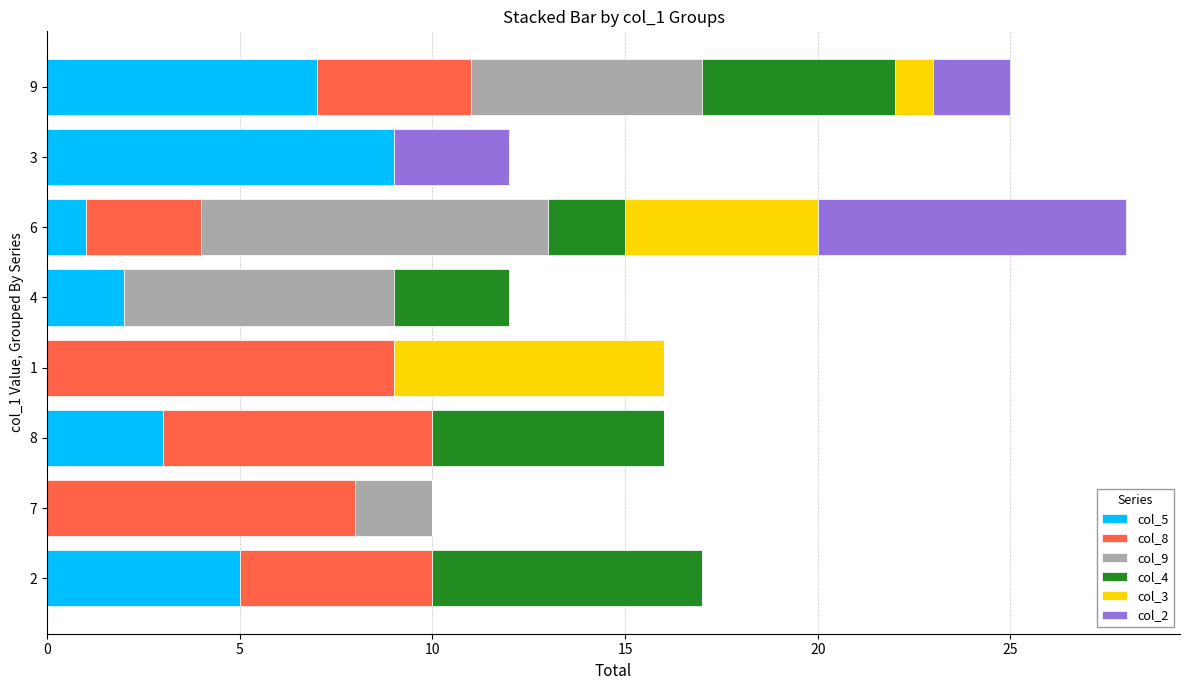

The col_5 series shows 5 at 7. True or false?

False